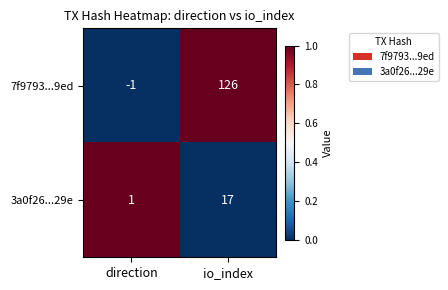

How many series are shown in this chart?

2